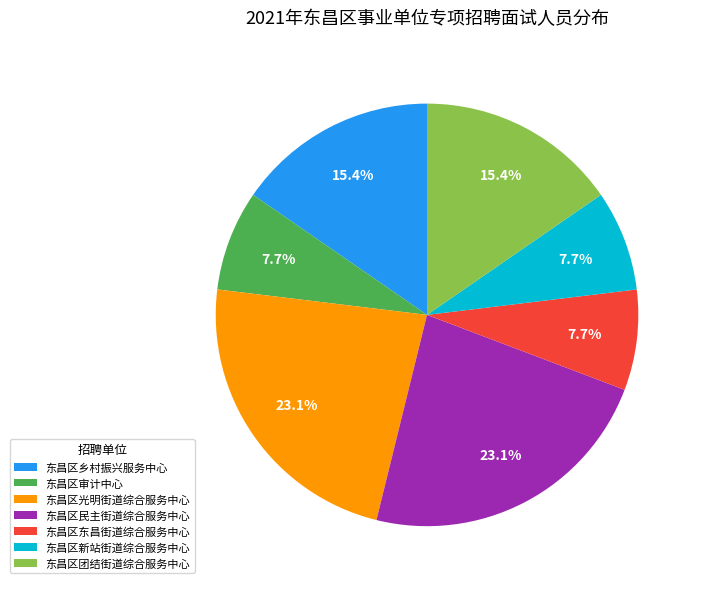

Does 东昌区东昌街道综合服务中心 account for over 50% of the chart?

No